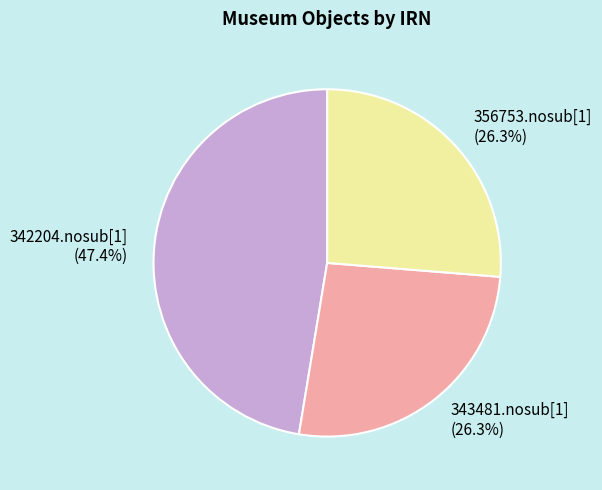

What is the ratio of the value at 356753.nosub[1] to the value at 343481.nosub[1]?

1.0